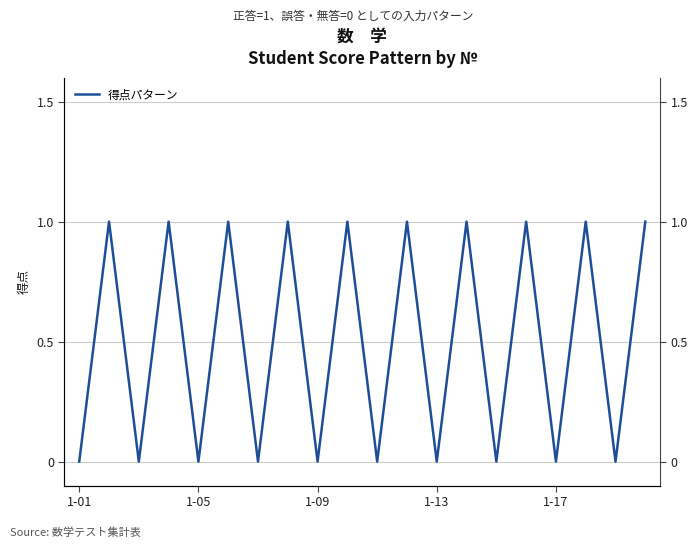

What is the sum of all values?

10